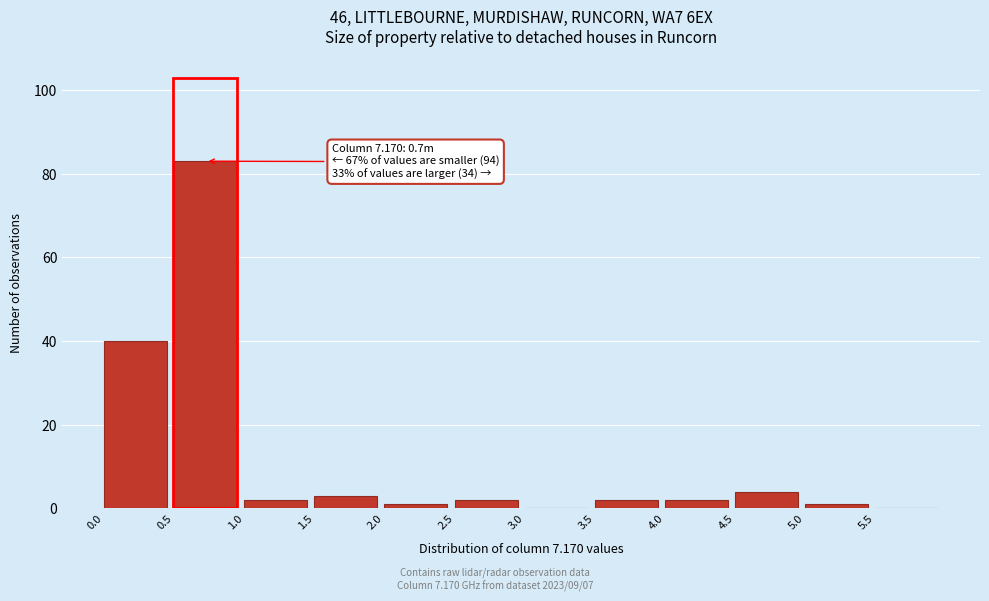

Which range on the x-axis has the tallest bar?

0.5 to 1.0